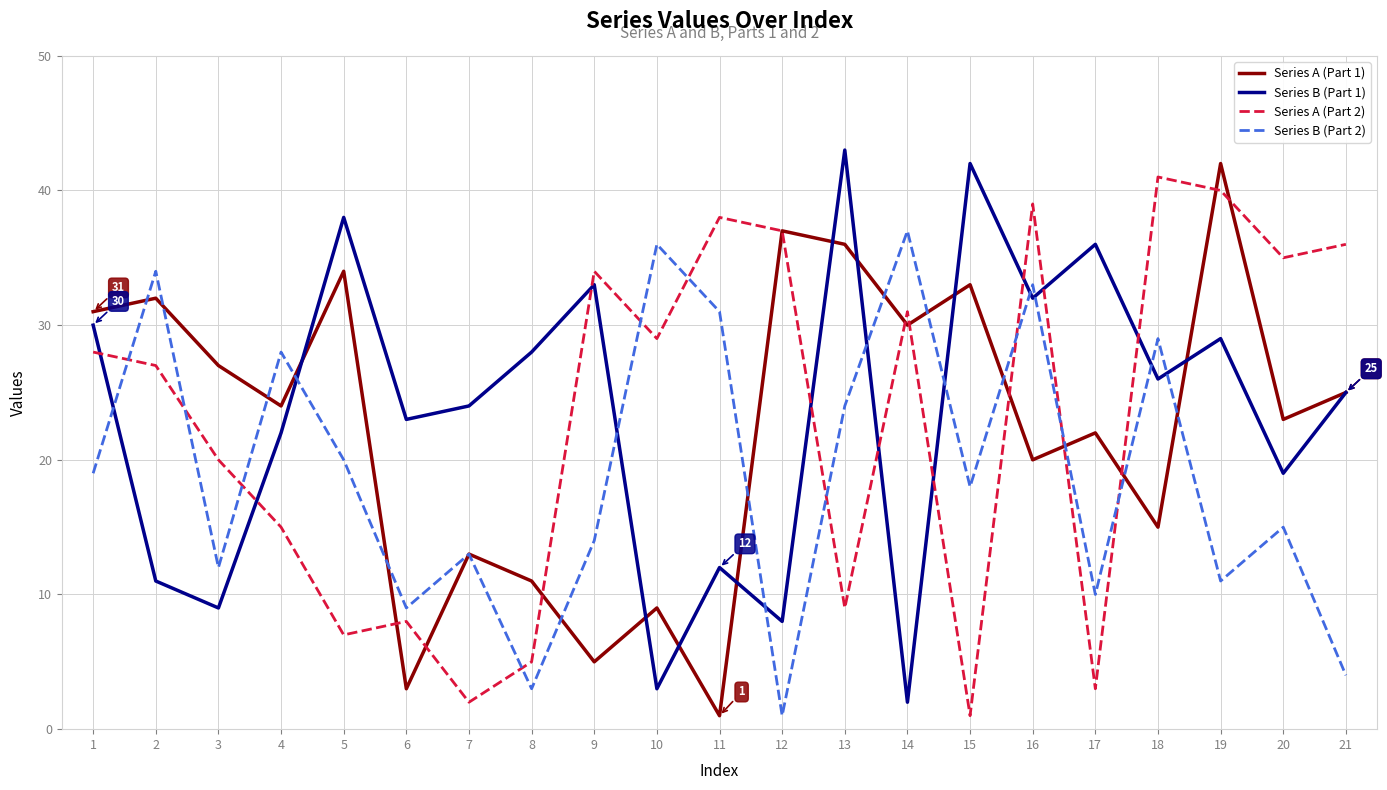

At which category does Series B (Part 1) reach its first local valley?

3